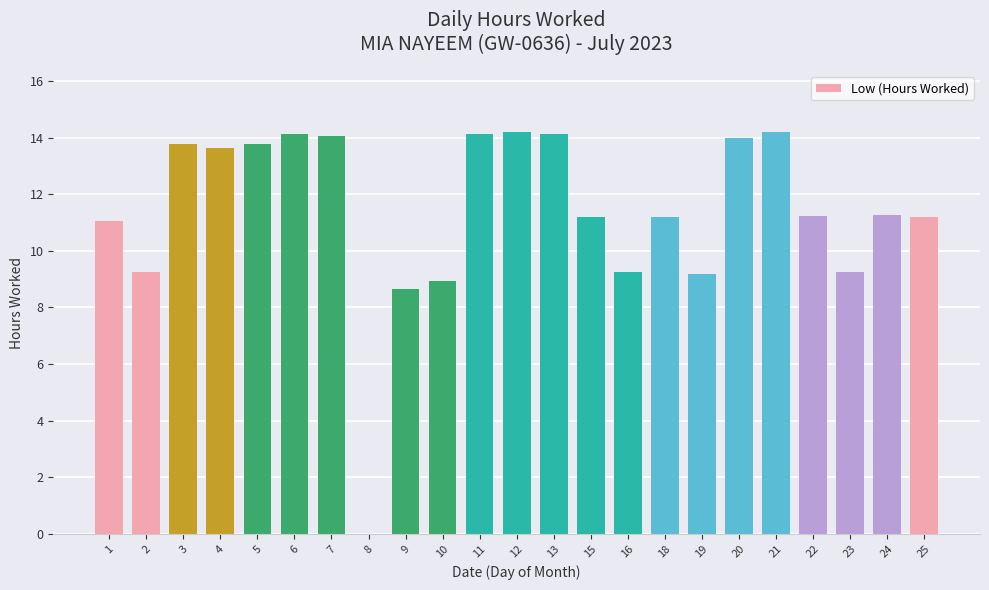

Read the value at 6.

14.1